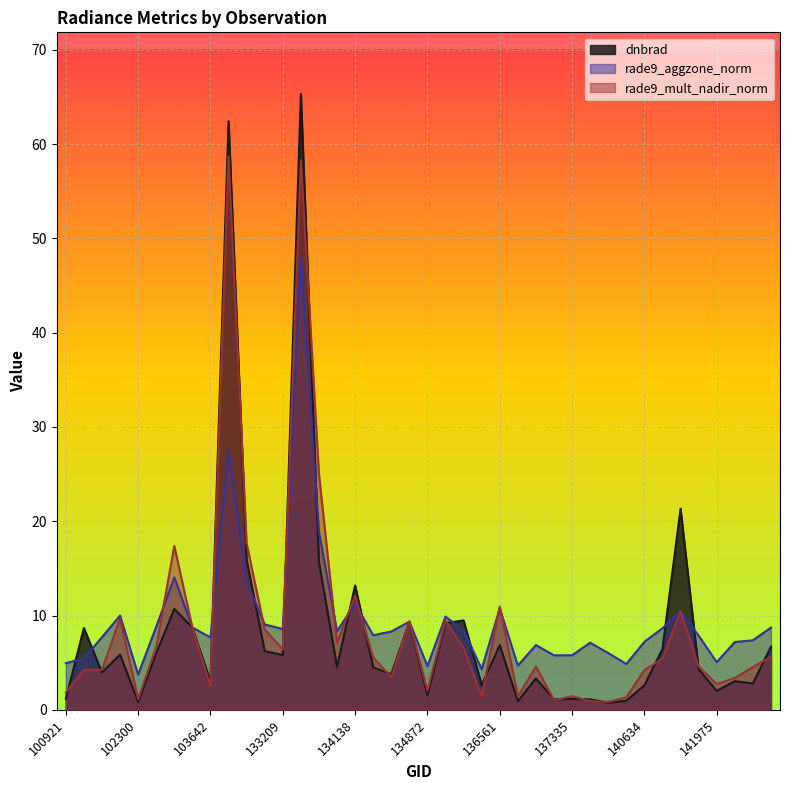

Read the dnbrad value at 139283.

0.8